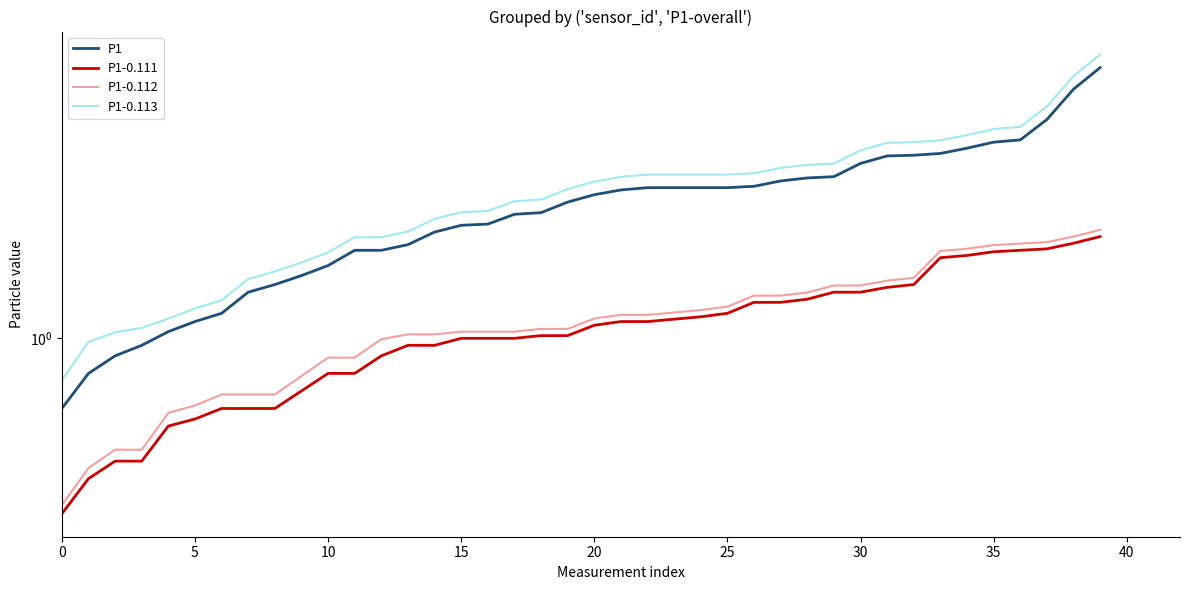

At how many categories does at least one series exceed 1?

38